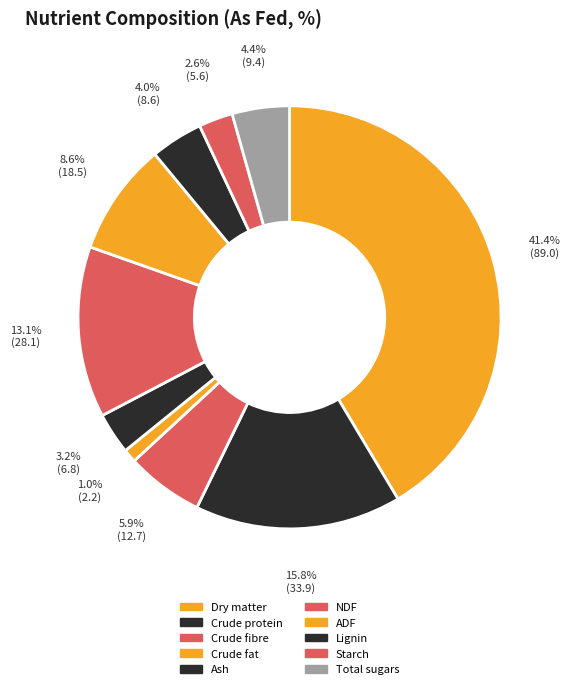

Count the number of slices in the pie.

10